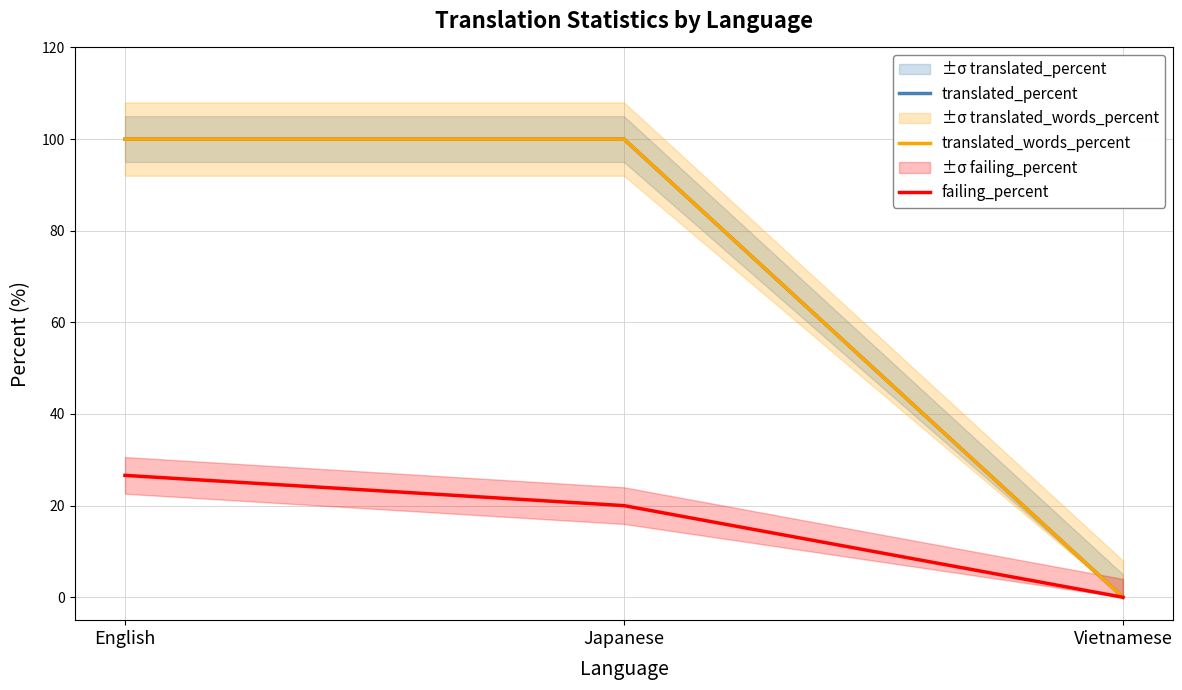

What is the difference between the maximum and minimum values in the translated_percent series?

100.0